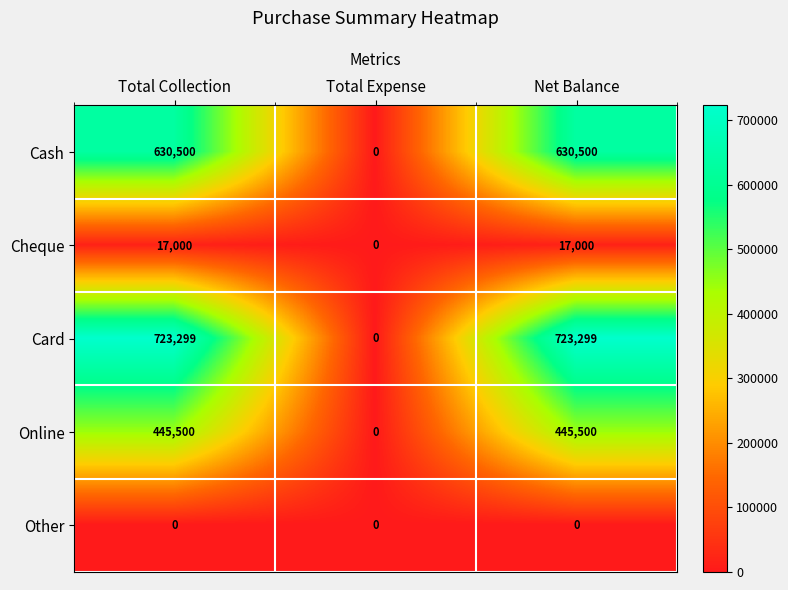

At Net Balance, list the series in order from largest to smallest.

Card, Cash, Online, Cheque, Other